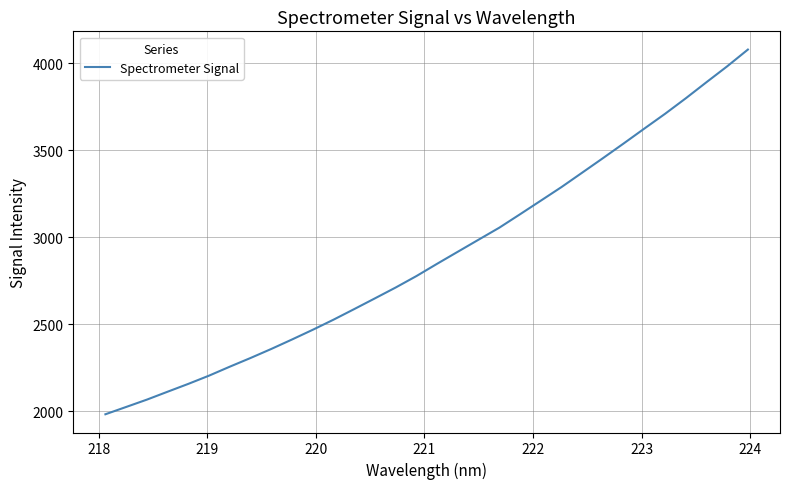

What is the greatest value displayed?

4077.5